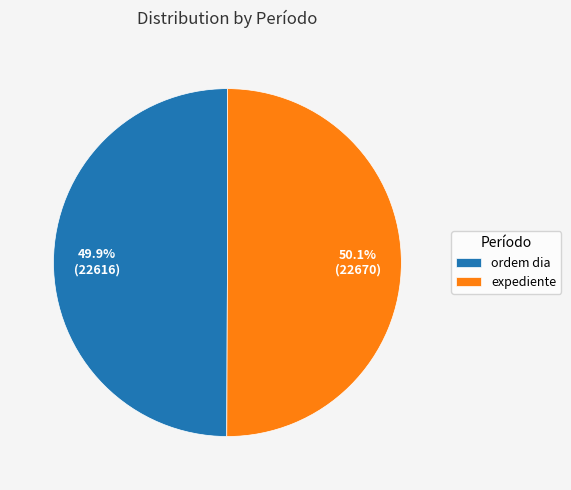

What is the ratio of the value at expediente to the value at ordem dia?

1.0